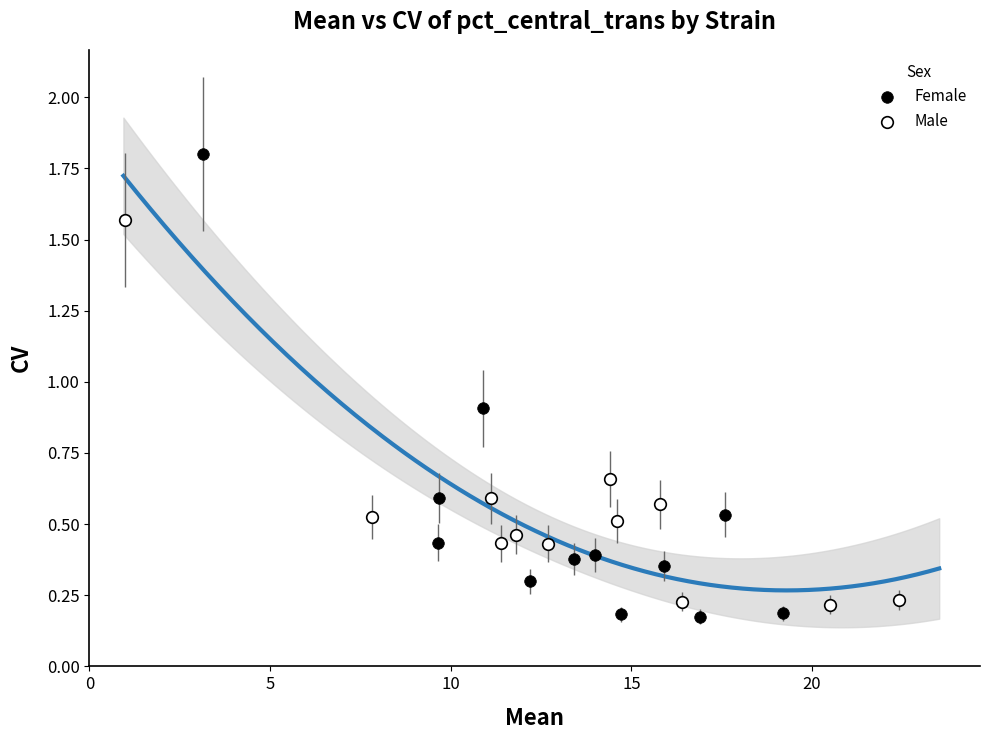

Which series has the widest spread of Y values?

Female